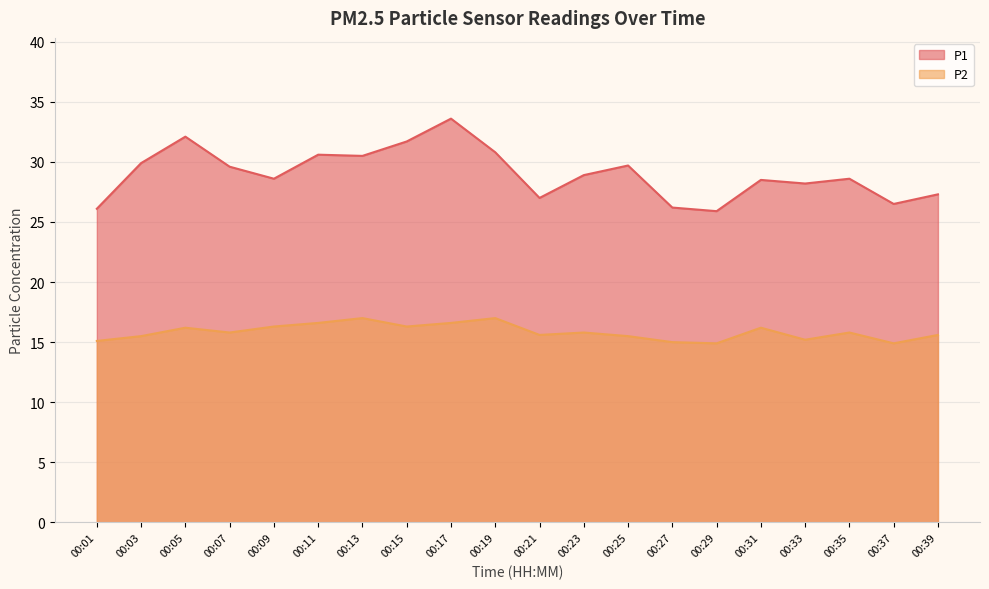

Count the number of categories in the chart.

20